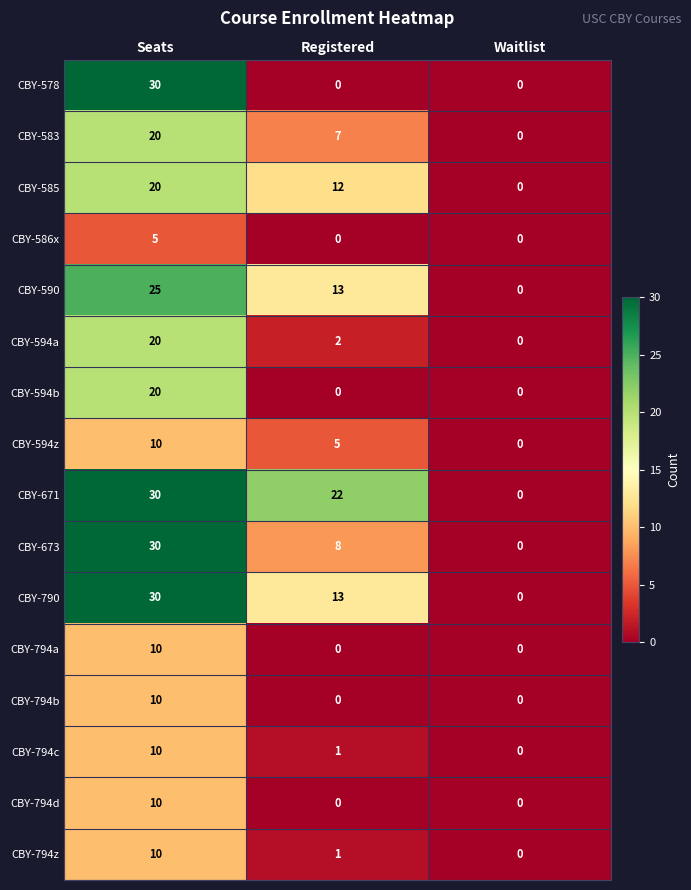

Which series changed the most between Seats and Registered?

CBY-578